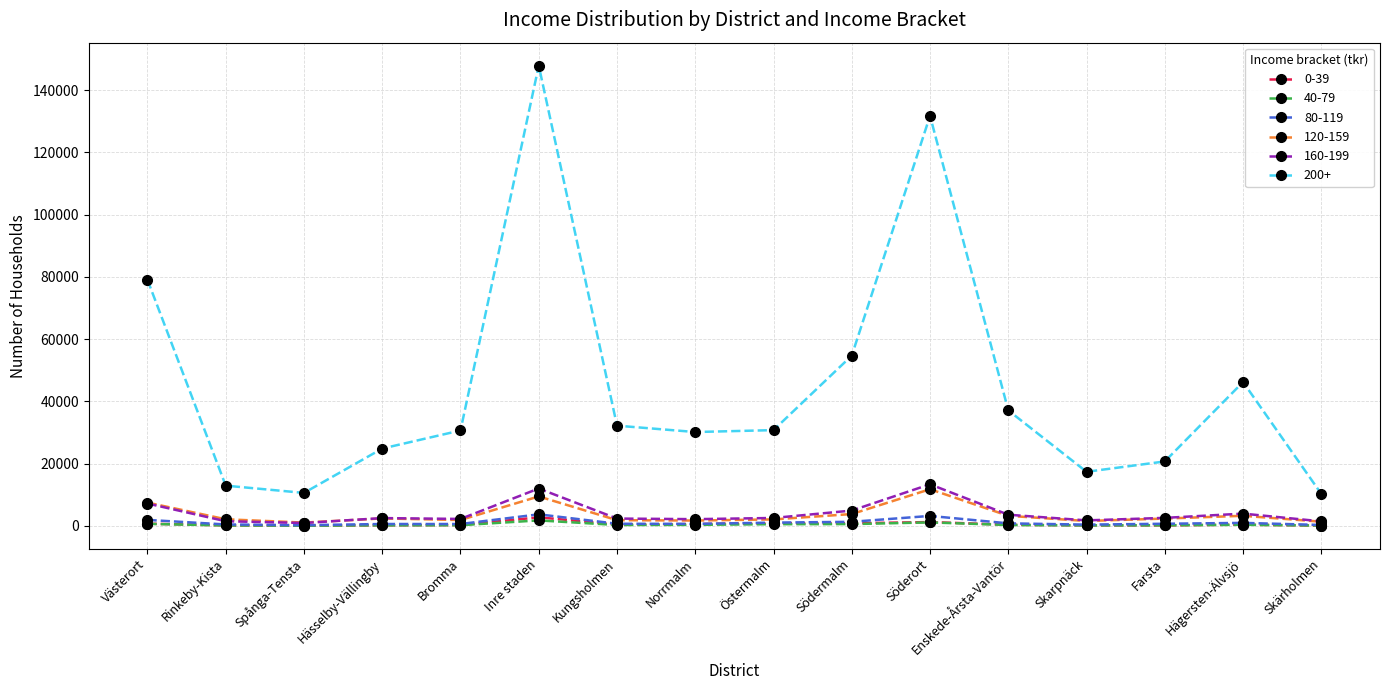

Does the chart have visible grid lines?

Yes